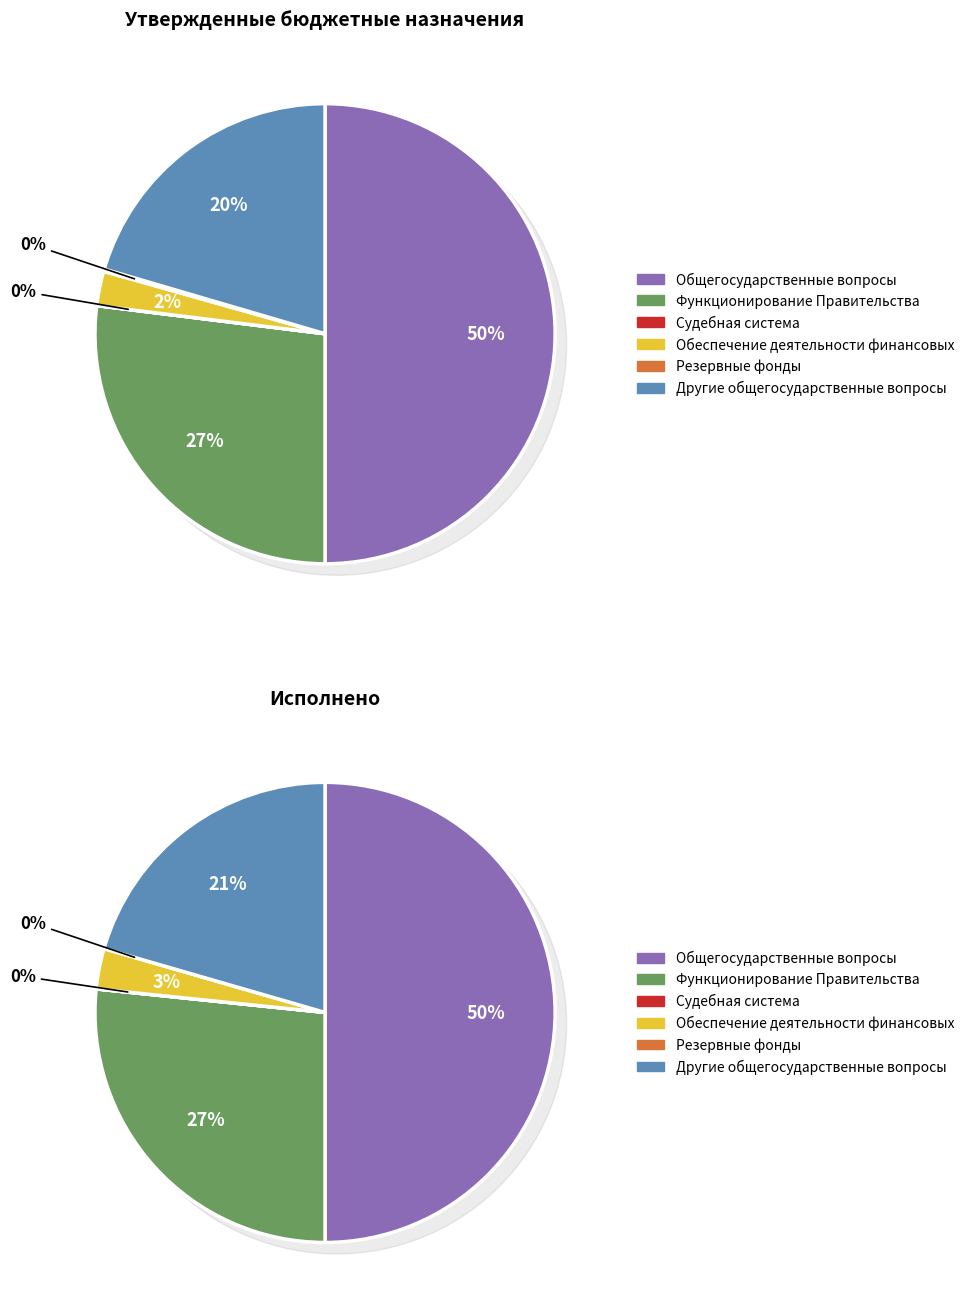

Between Функционирование Правительства and Судебная система, which is larger?

Функционирование Правительства